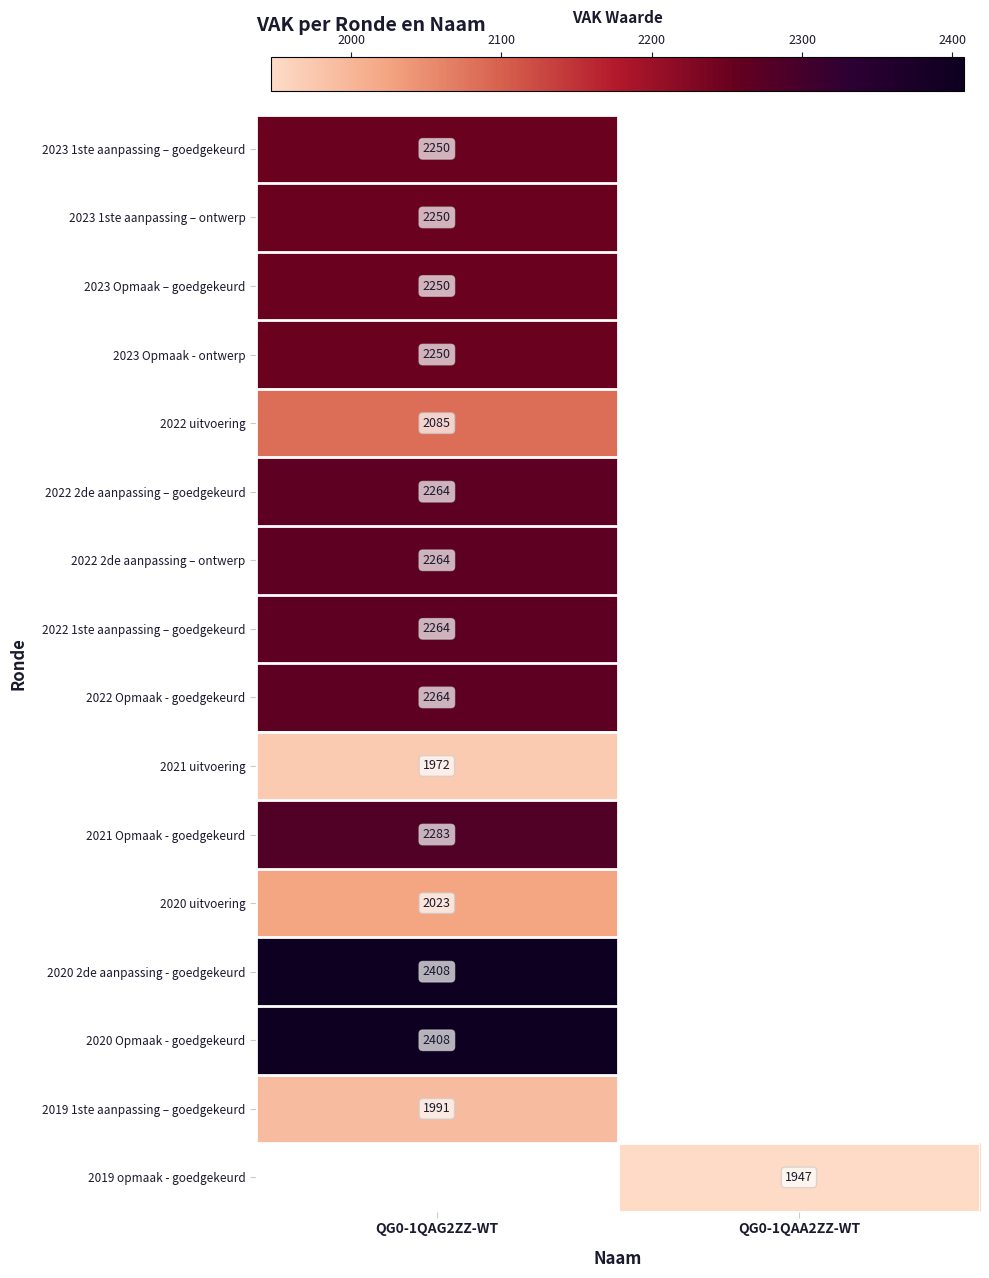

The value of 2019 1ste aanpassing – goedgekeurd at QG0-1QAG2ZZ-WT is 446. True or false?

False